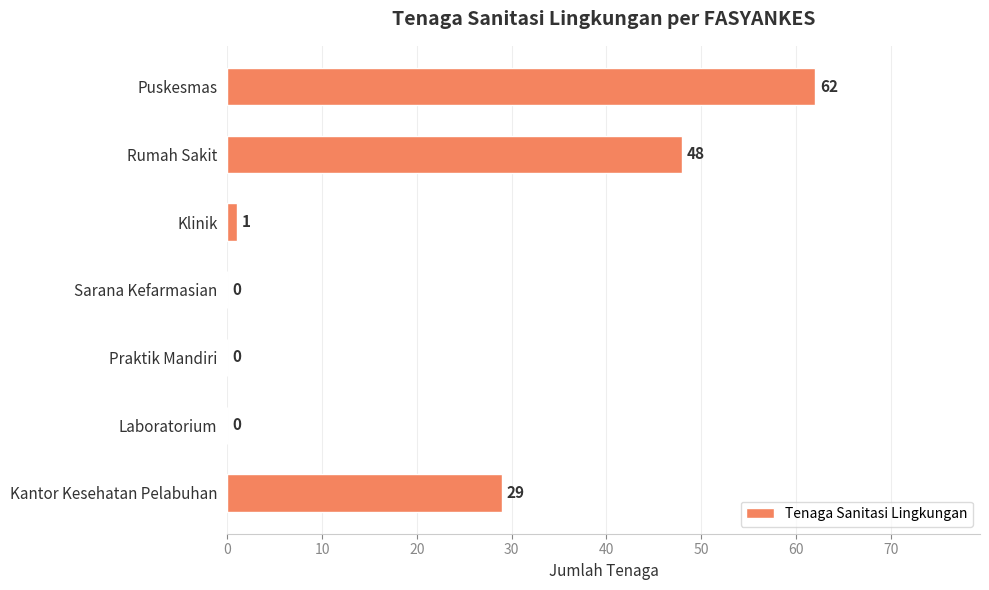

How many series are shown in this chart?

1